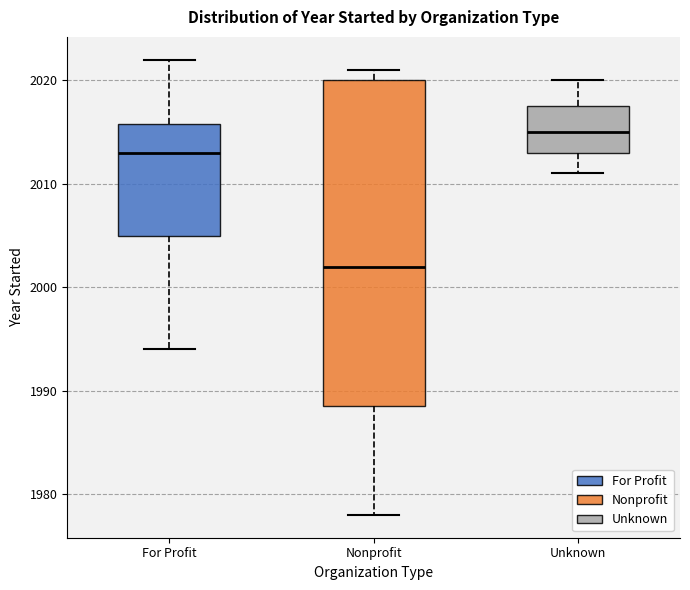

Comparing the boxes themselves (not the whiskers), which one is the tallest?

Nonprofit